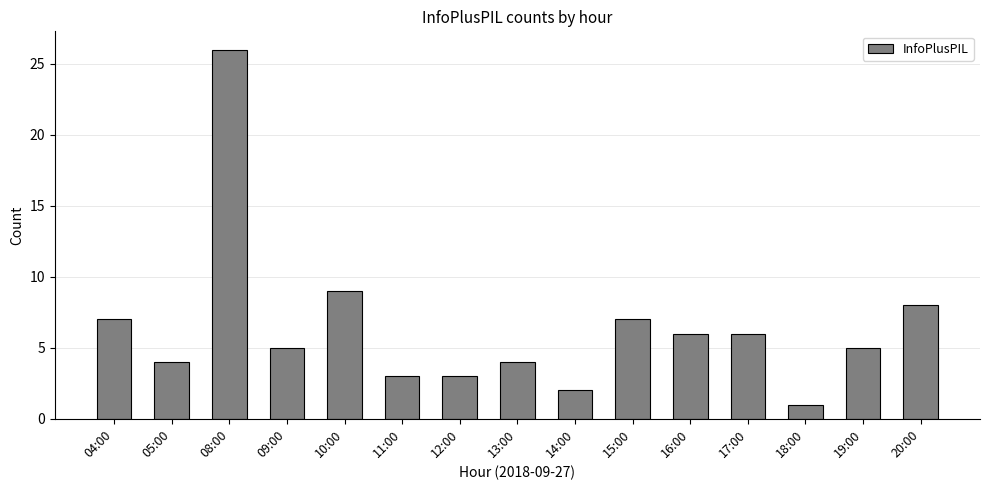

How many data points does each series have?

15